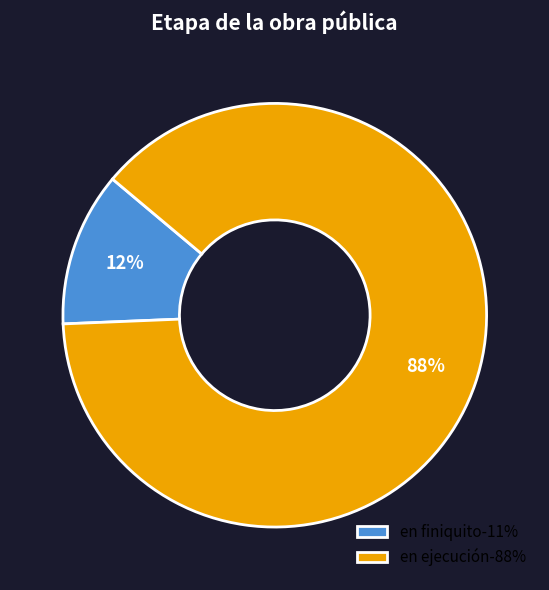

Which slice is the largest?

en ejecución